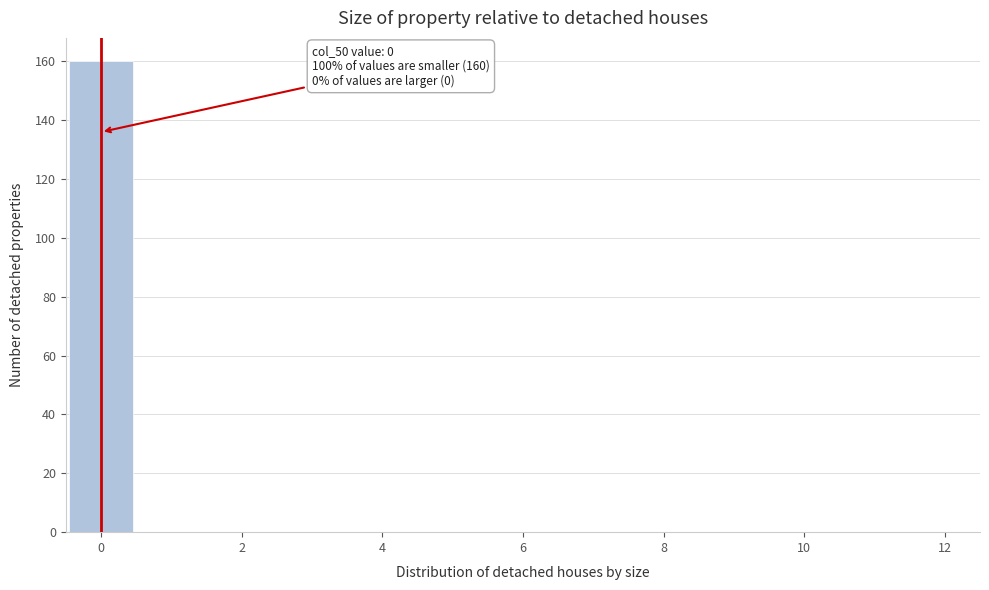

Which range on the x-axis has the tallest bar?

-0.5 to 0.5